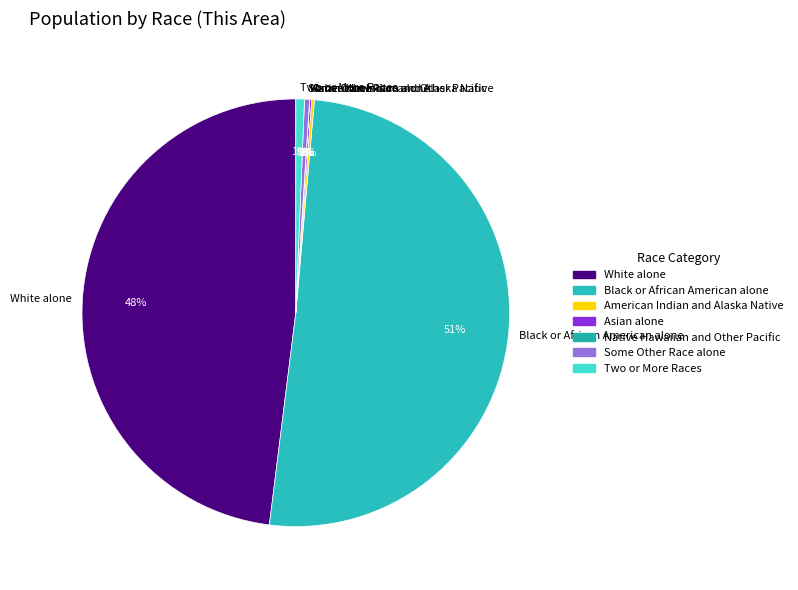

What is the largest slice in the pie chart?

Black or African American alone